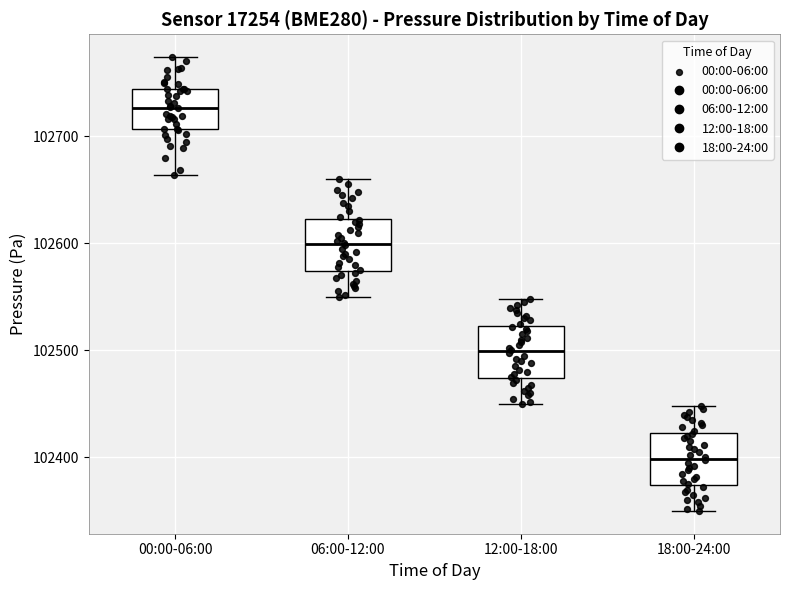

Reading left to right, transcribe this box plot: for each box, give where its median line is, the range the box spans, and where its two whiskers end, as read against the y-axis. The values are not printed on the chart, so give them approximately, as read against the axis.

00:00-06:00: median 102730, box 102710 to 102740, whiskers 102660 to 102770
06:00-12:00: median 102600, box 102570 to 102620, whiskers 102550 to 102660
12:00-18:00: median 102500, box 102470 to 102520, whiskers 102450 to 102550
18:00-24:00: median 102400, box 102370 to 102420, whiskers 102350 to 102450